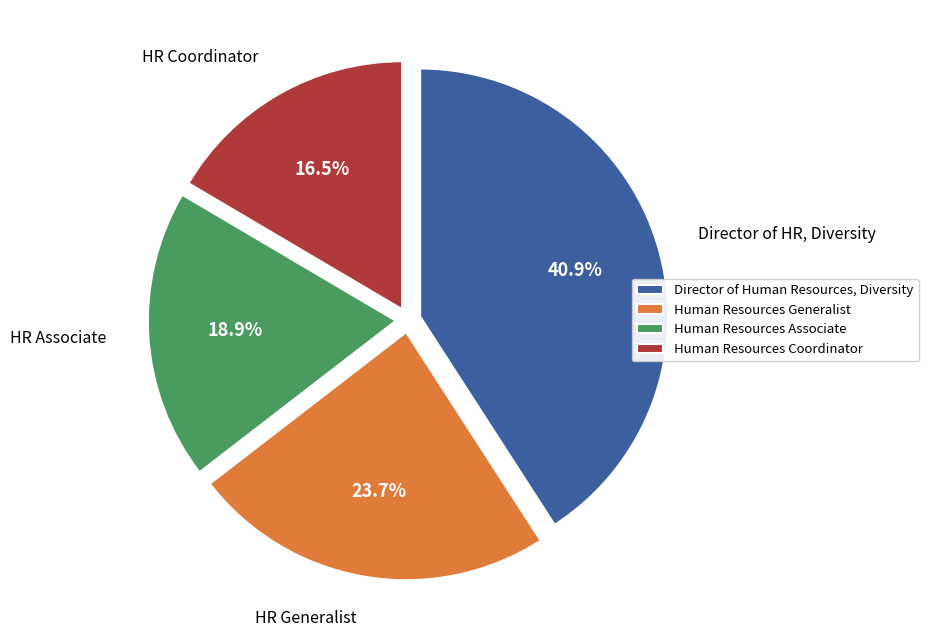

What percentage is NOT represented by Human Resources Associate?

81.1%